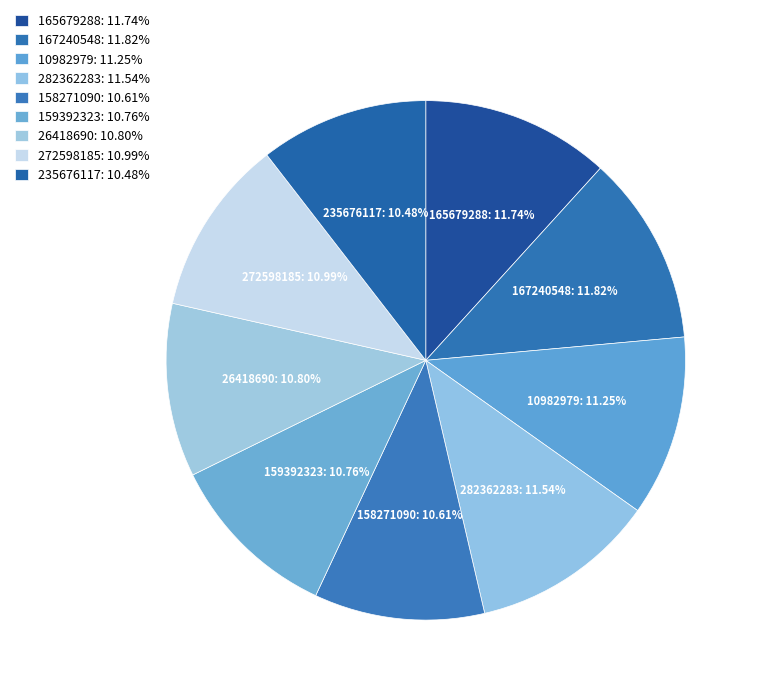

Approximately how many times larger is the value at 167240548 compared to 158271090?

1.1